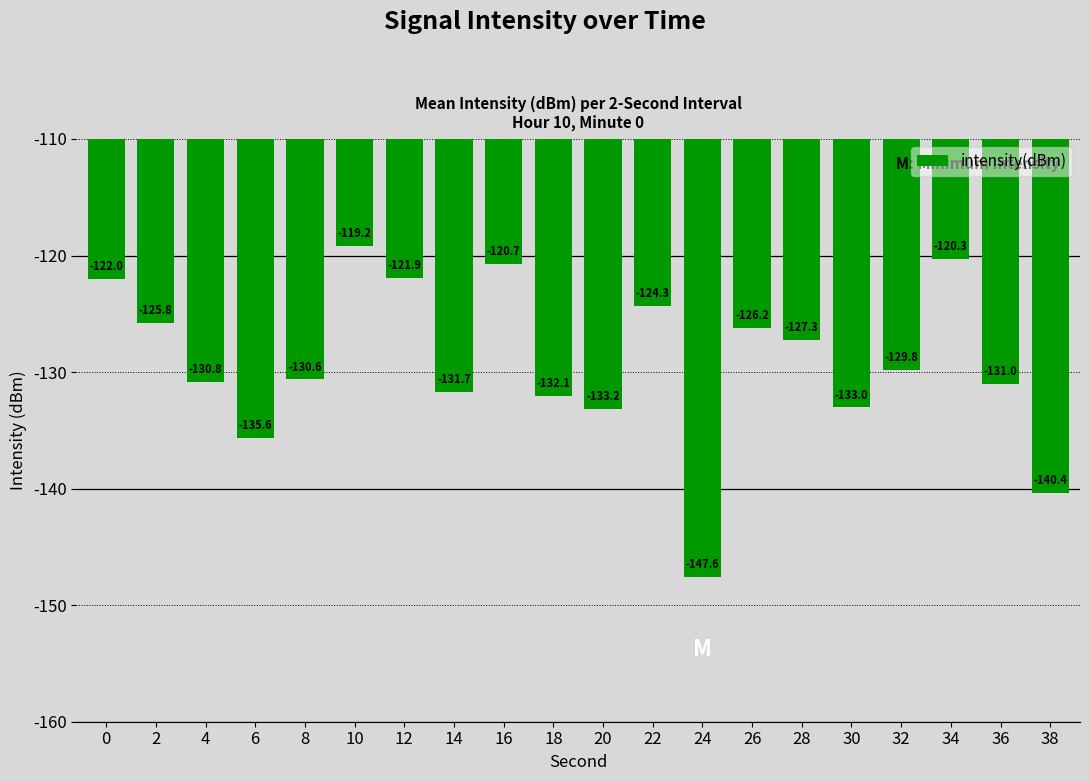

What is the value of the 20th bar from the left?

-140.4